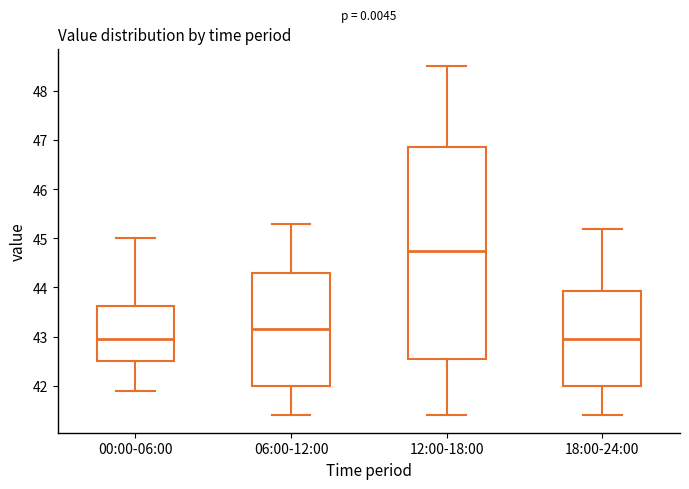

Which box has the highest median line?

12:00-18:00